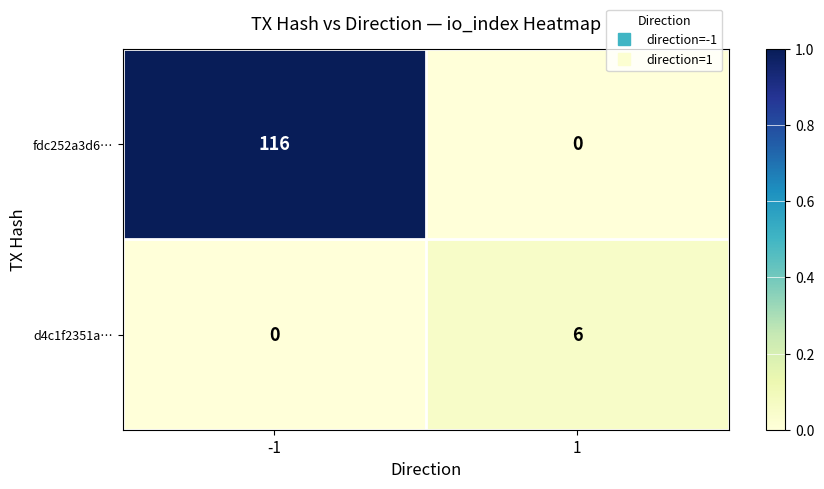

Which label corresponds to the largest value in the chart?

-1